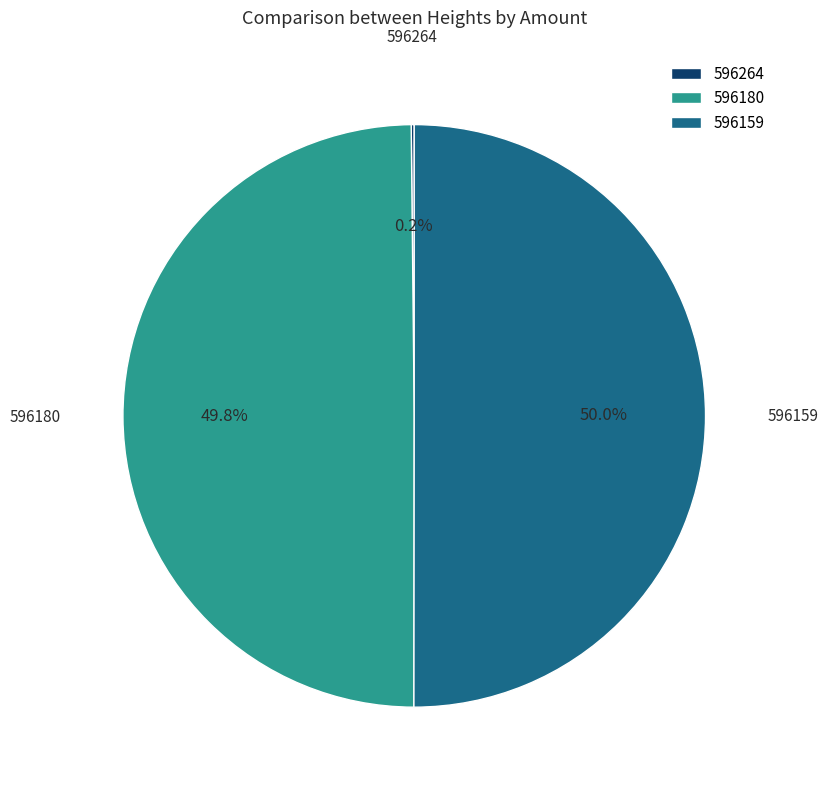

What percentage is NOT represented by 596159?

50.0%